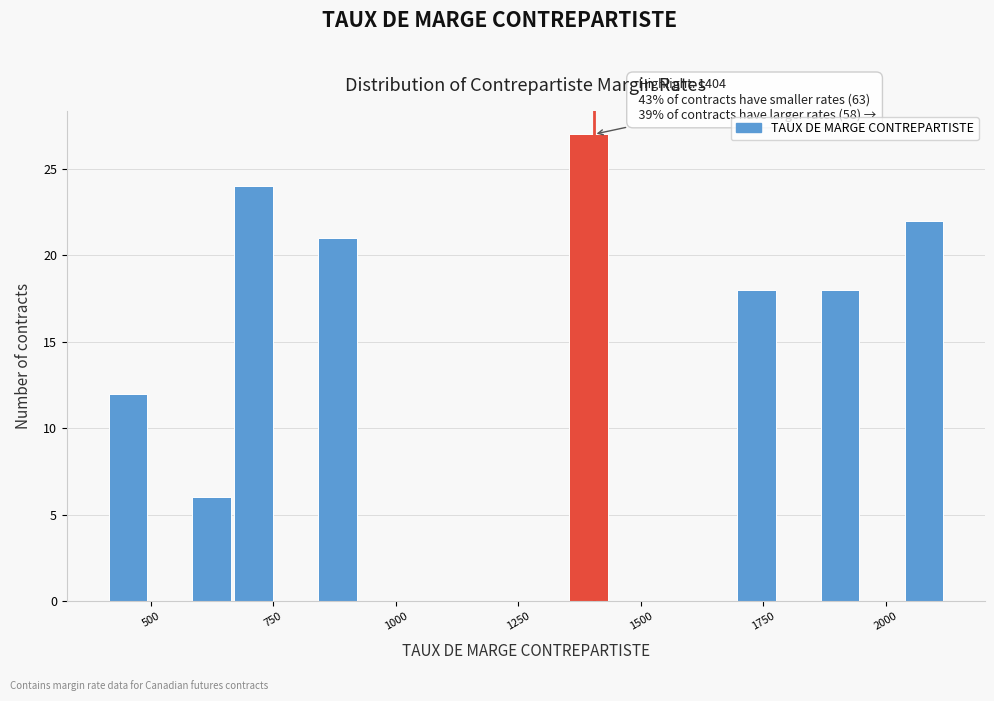

Around what value on the x-axis is the tallest bar? Give the approximate position of its centre, as read against the axis.

1400